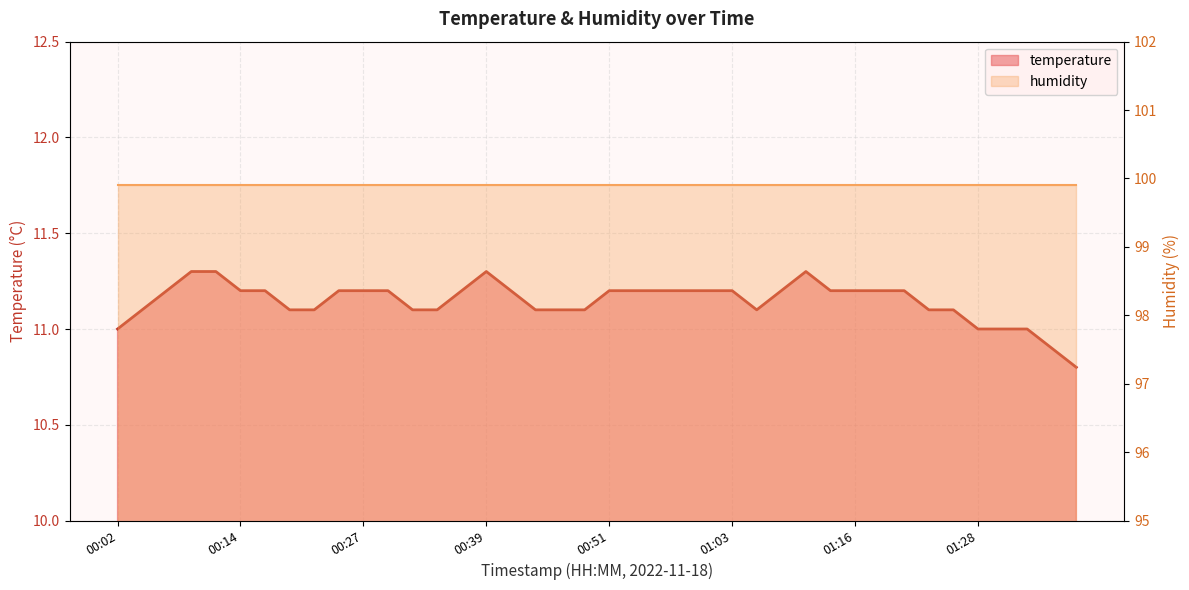

Which label corresponds to the smallest value in the chart?

01:38